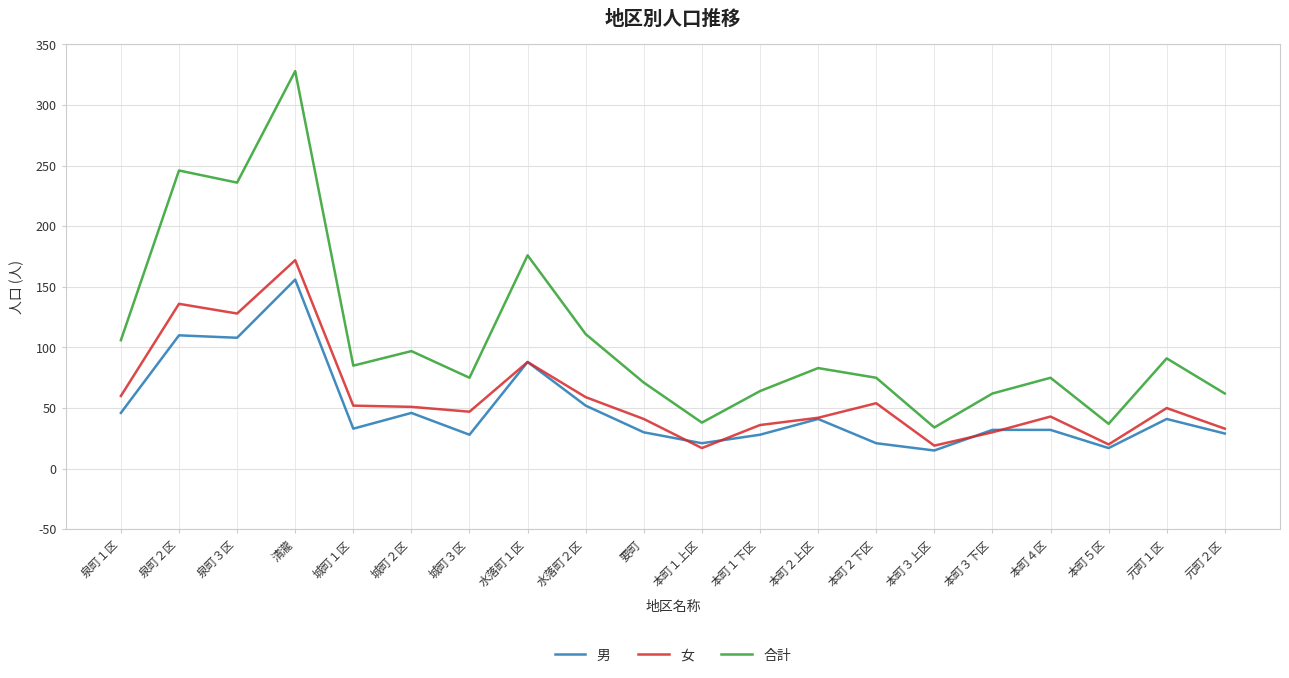

What is the minimum value shown in the chart?

15